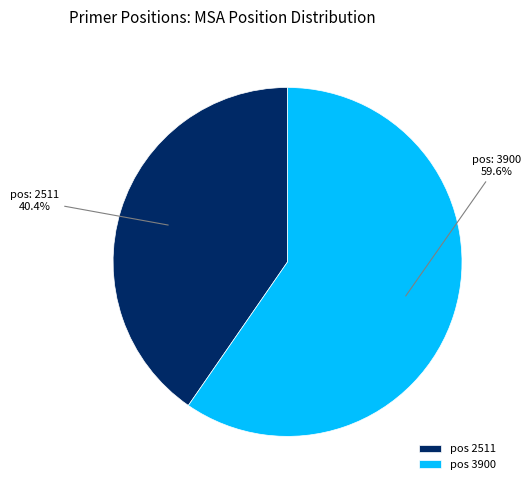

Rank the categories by value from highest to lowest.

pos 3900, pos 2511